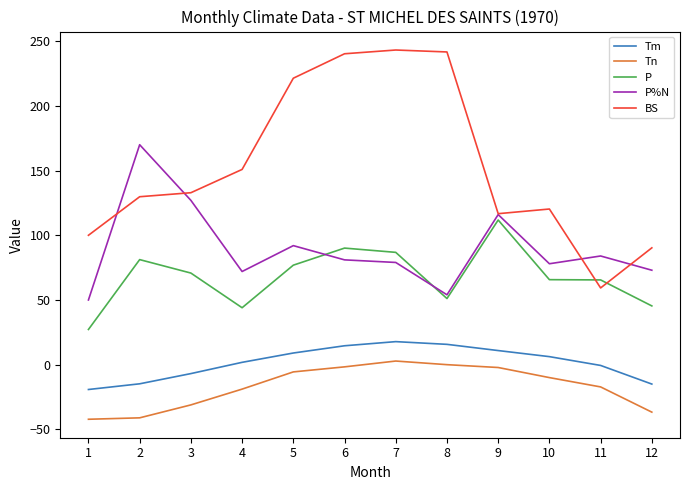

At how many categories does at least one series exceed 82?

12